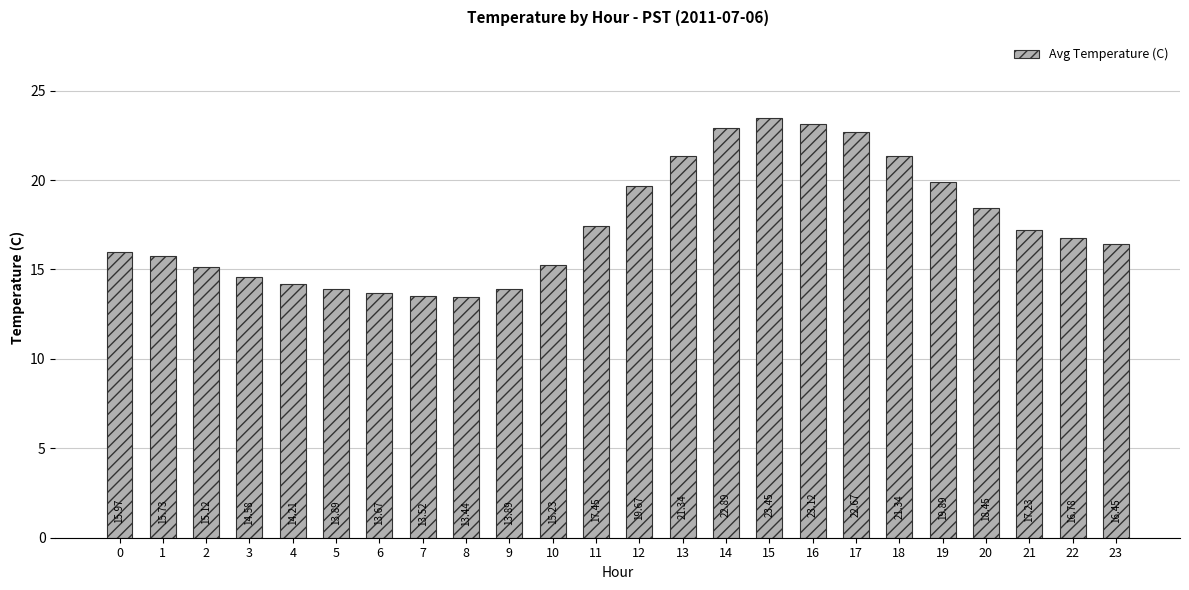

Between 6 and 9, which is larger?

9